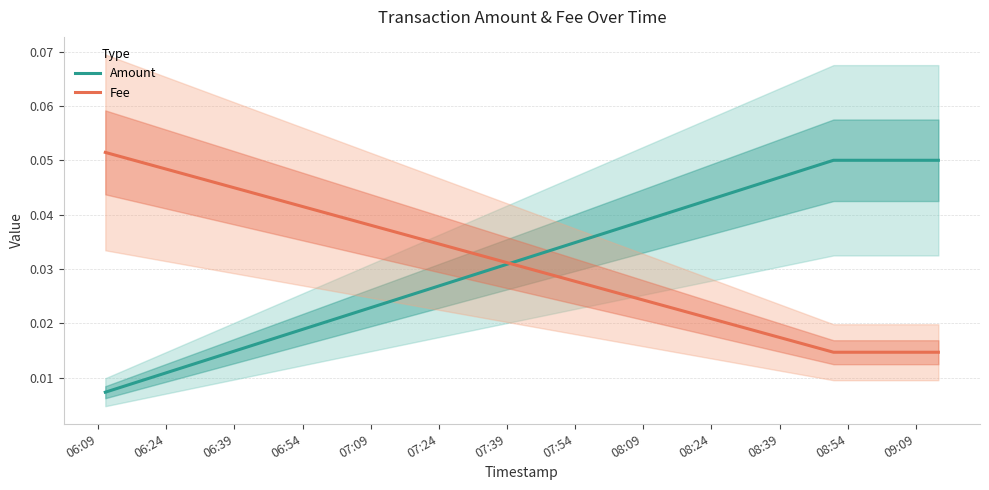

True or false: Amount and Fee intersect in this chart.

True